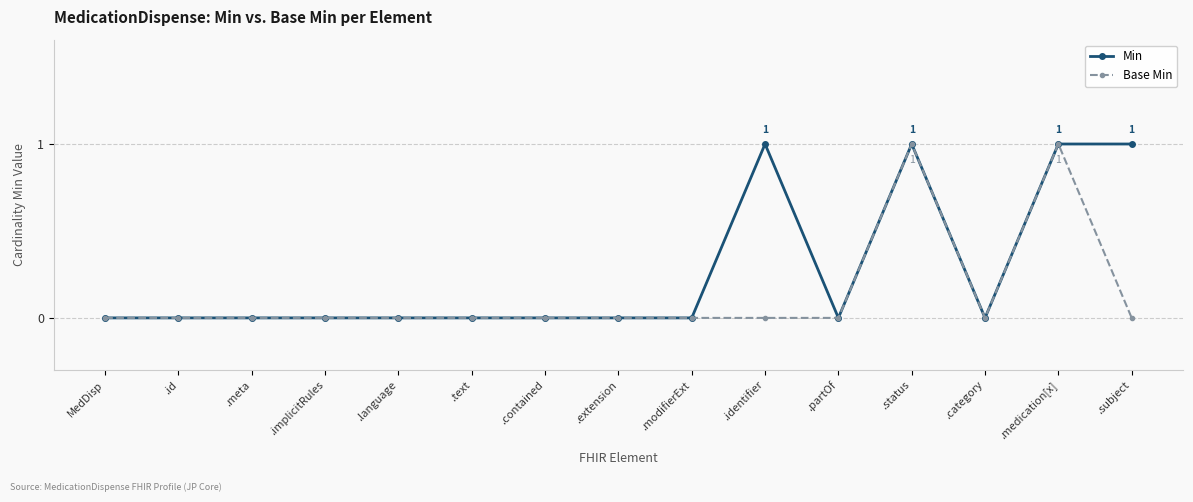

Is it true that Min equals 1 at .identifier?

True